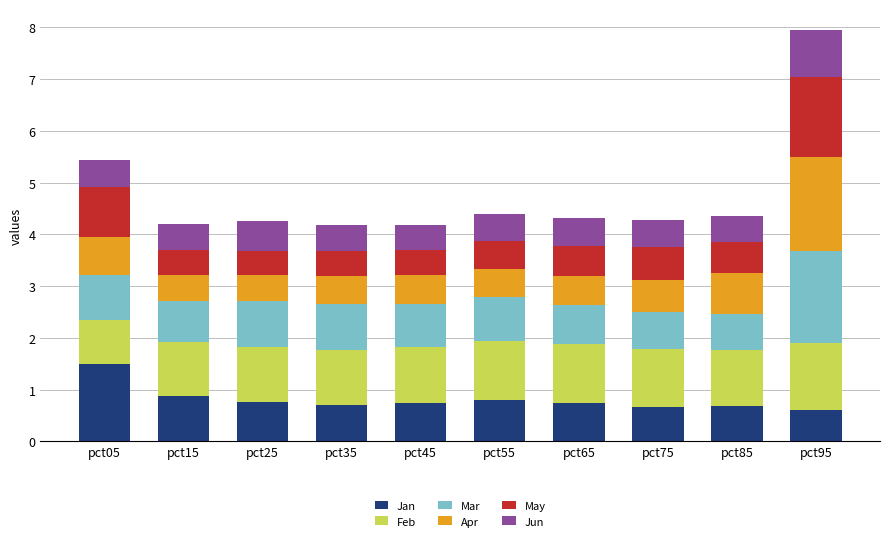

At which category is the sum across all series the highest?

pct95